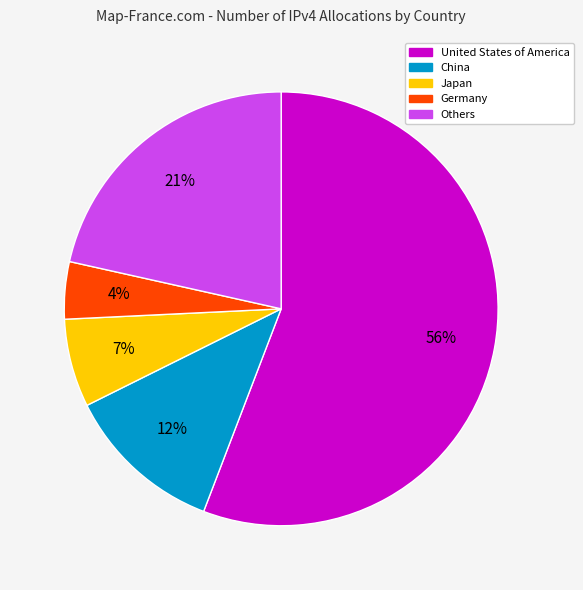

True or false: Japan accounts for 14% of the total.

False